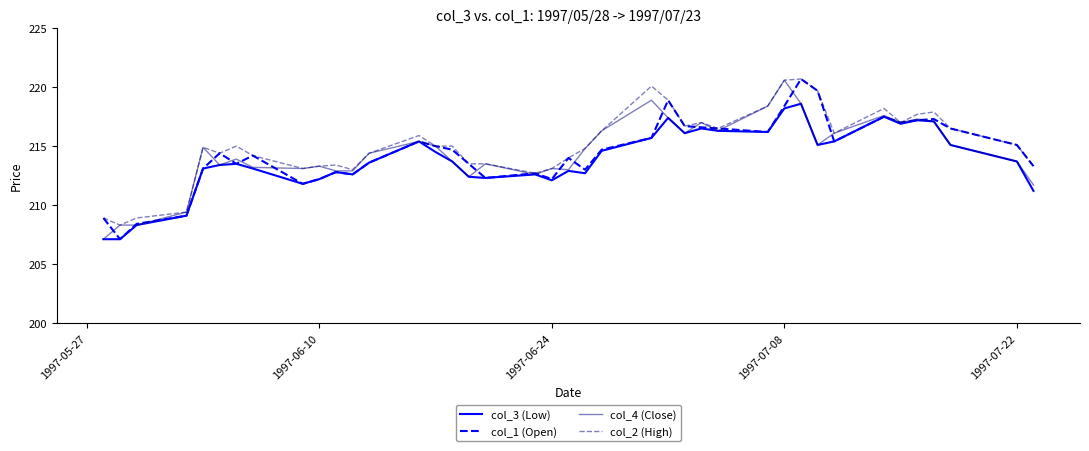

What is the smallest value displayed?

207.1